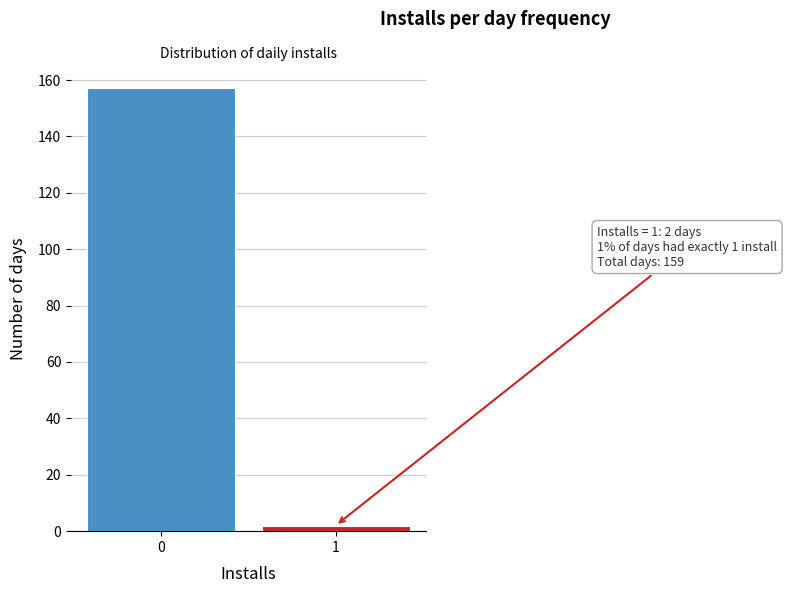

Reading left to right, what are all the values shown in this chart?

157	2